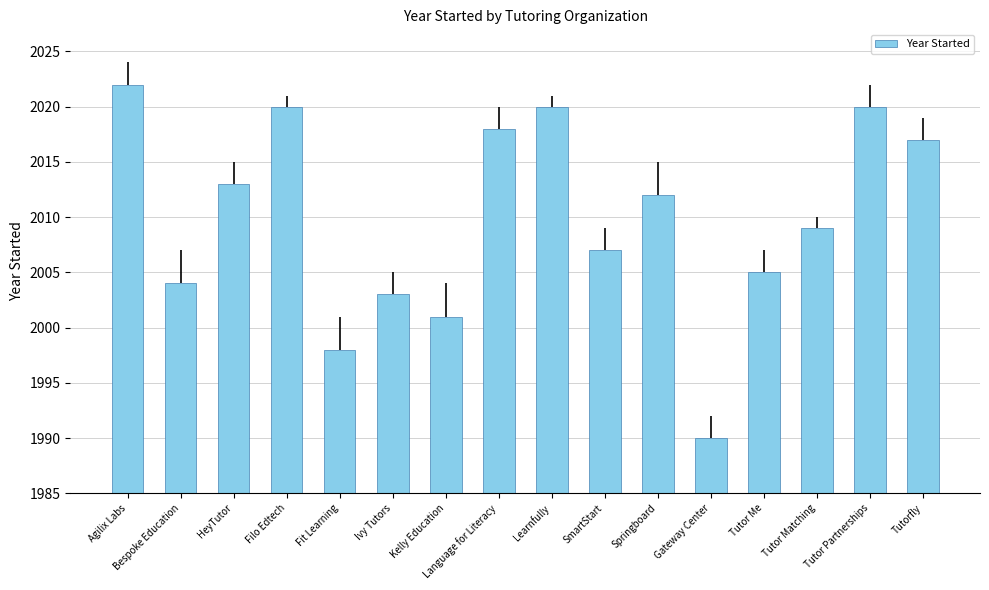

What is the approximate value at Learnfully?

2020